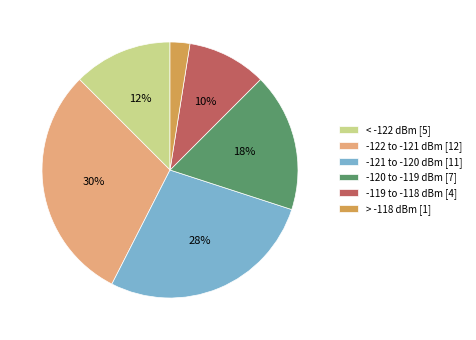

How many slices are in this pie chart?

6